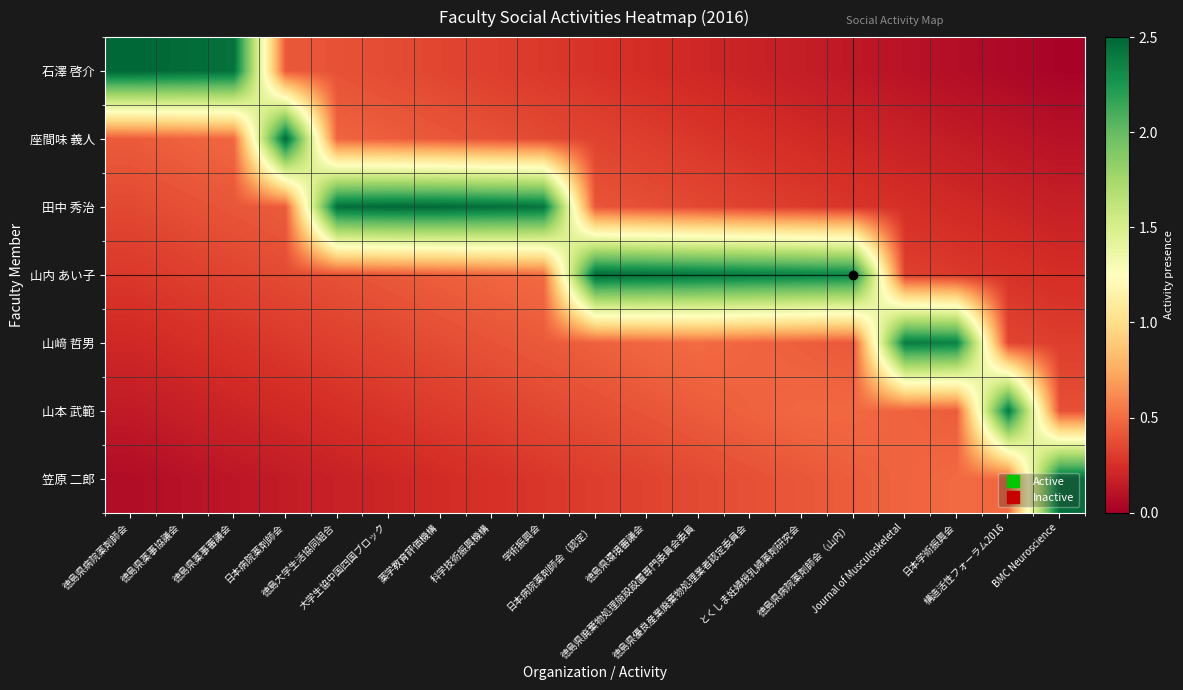

Which series has the largest total across all categories?

山内 あい子